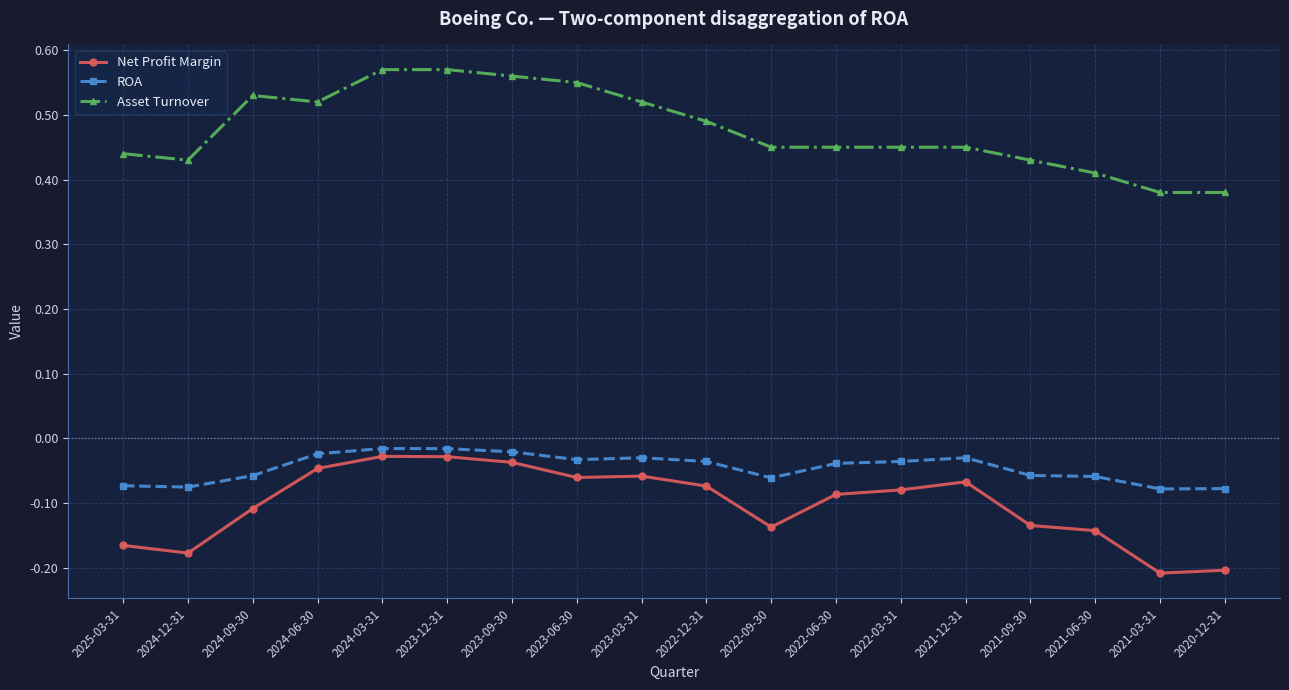

Is it true that ROA equals -0.0 at 2025-03-31?

False